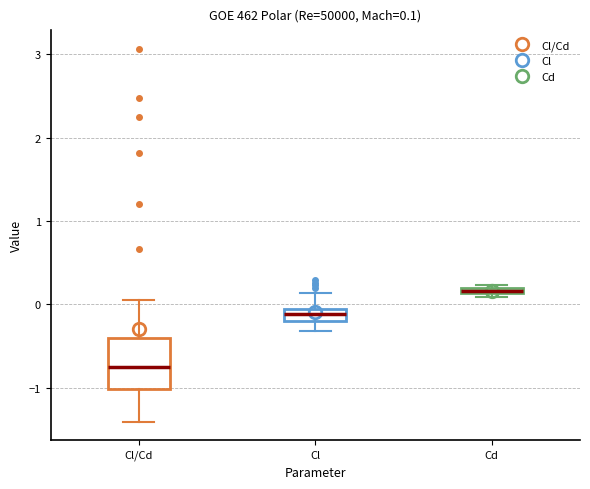

Which box is the tallest, from its lower edge to its upper edge?

Cl/Cd